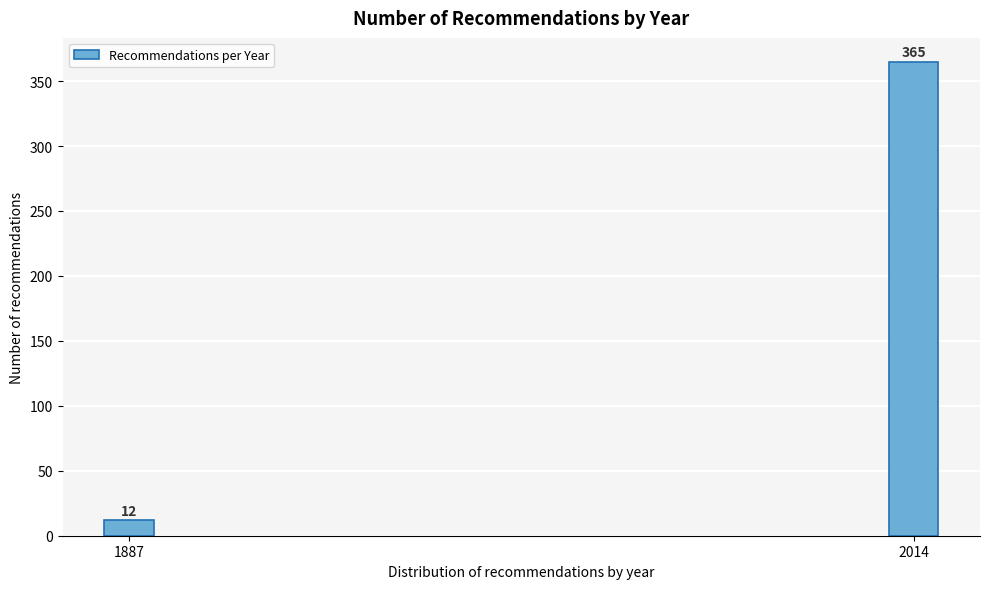

Reading left to right, extract all data points from this chart.

1887=12	2014=365